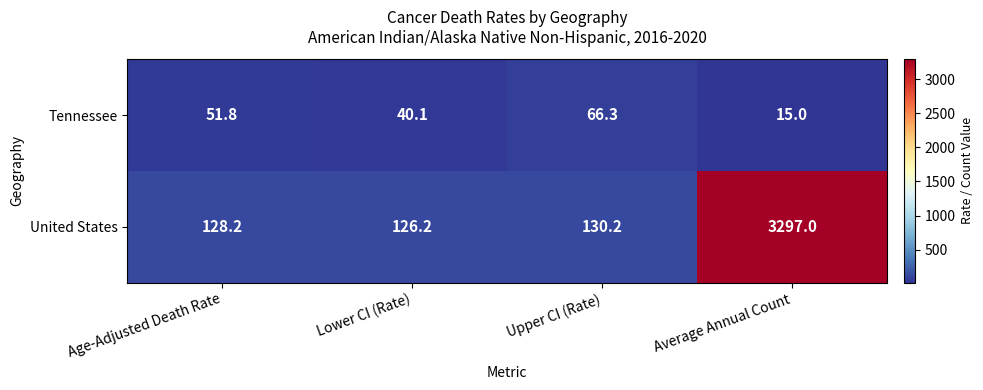

What is the difference between the Tennessee values at Upper CI (Rate) and Lower CI (Rate)?

26.2